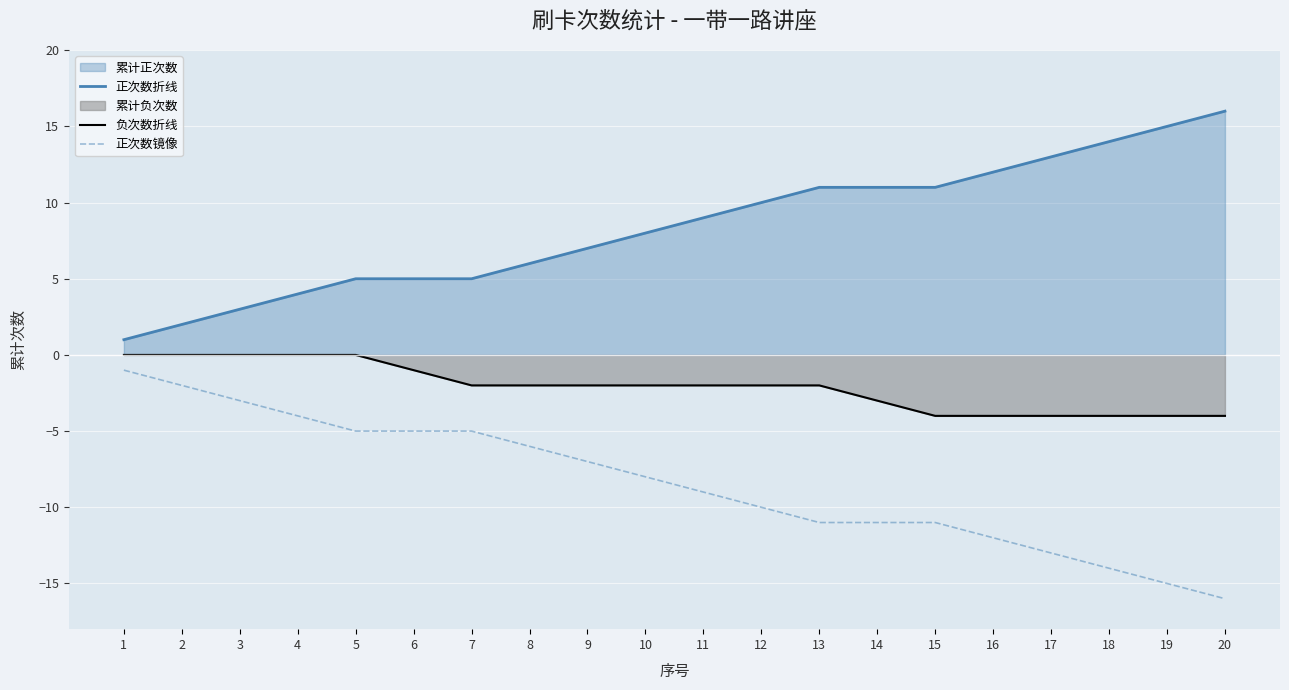

What is the smallest value displayed?

-16